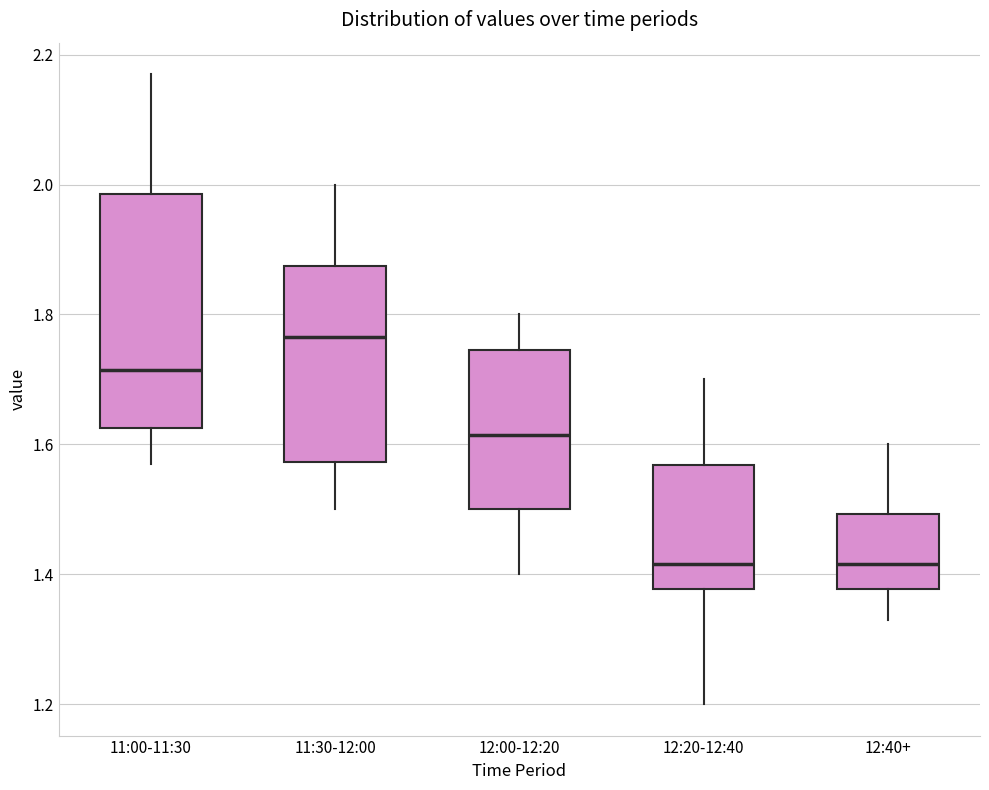

Reading left to right, transcribe this box plot: for each box, give where its median line is, the range the box spans, and where its two whiskers end, as read against the y-axis. The values are not printed on the chart, so give them approximately, as read against the axis.

11:00-11:30: median 1.72, box 1.62 to 1.98, whiskers 1.58 to 2.18
11:30-12:00: median 1.76, box 1.58 to 1.88, whiskers 1.50 to 2.00
12:00-12:20: median 1.62, box 1.50 to 1.74, whiskers 1.40 to 1.80
12:20-12:40: median 1.42, box 1.38 to 1.56, whiskers 1.20 to 1.70
12:40+: median 1.42, box 1.38 to 1.50, whiskers 1.34 to 1.60